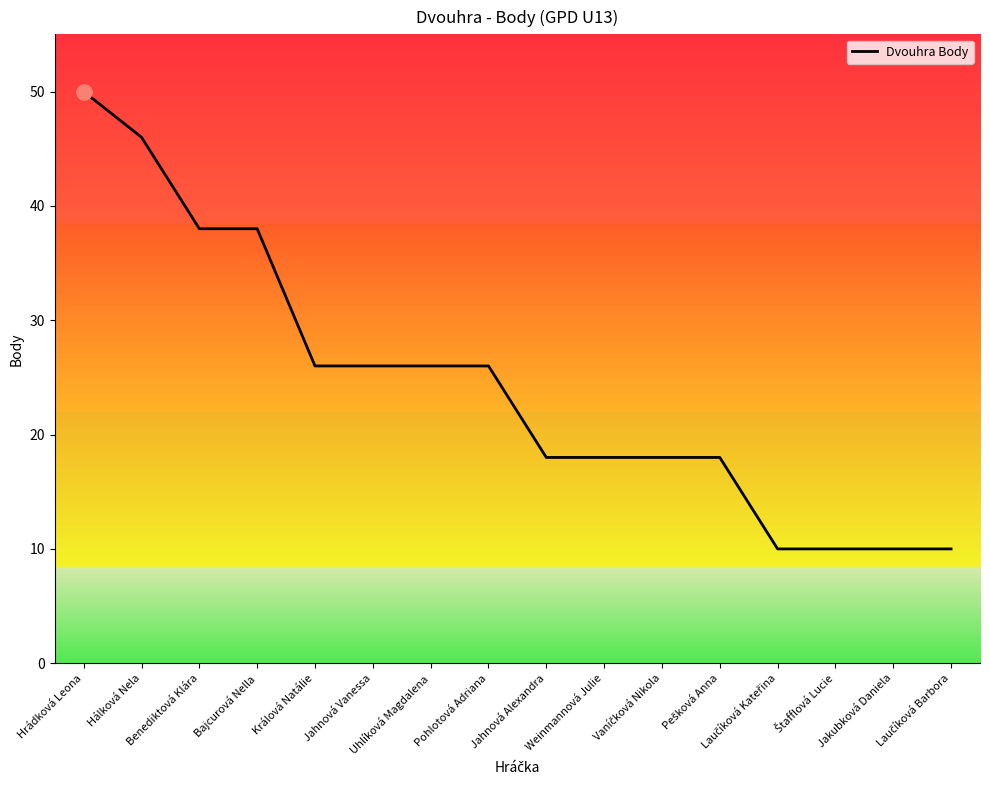

Approximately how many times larger is the value at Králová Natálie compared to Jahnová Alexandra?

1.4